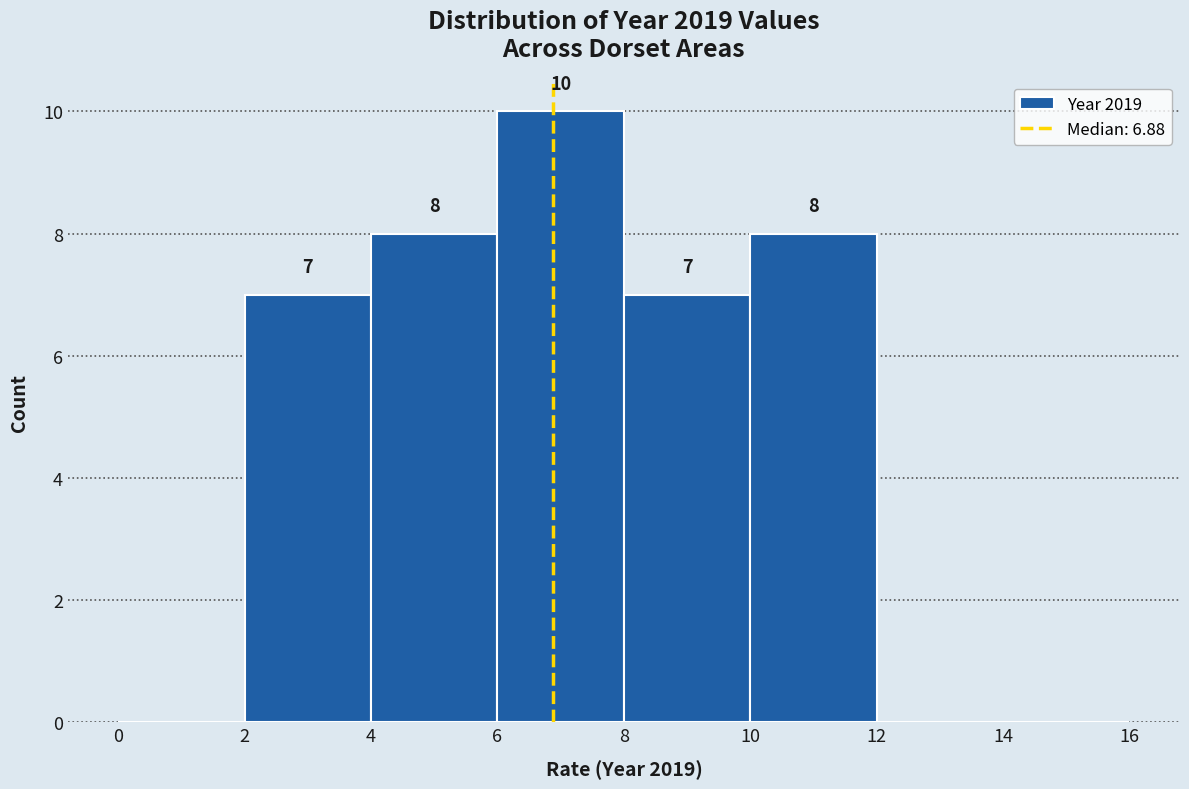

Which range on the x-axis has the tallest bar?

6 to 8